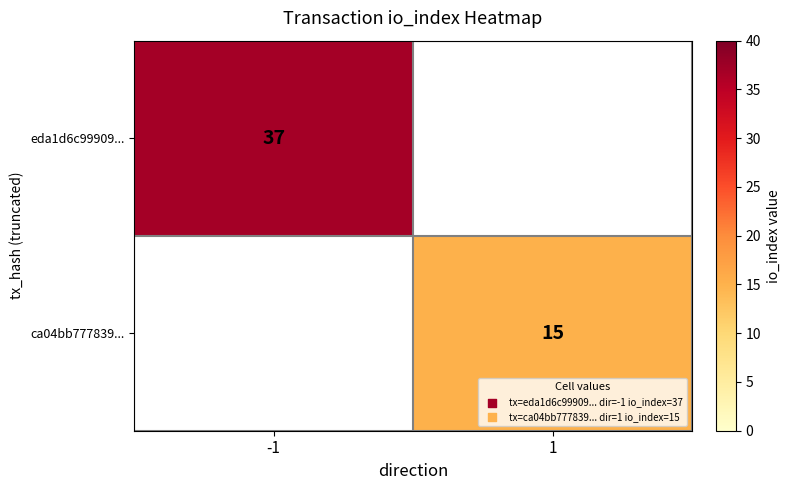

The eda1d6c99909... series shows 56 at -1. True or false?

False